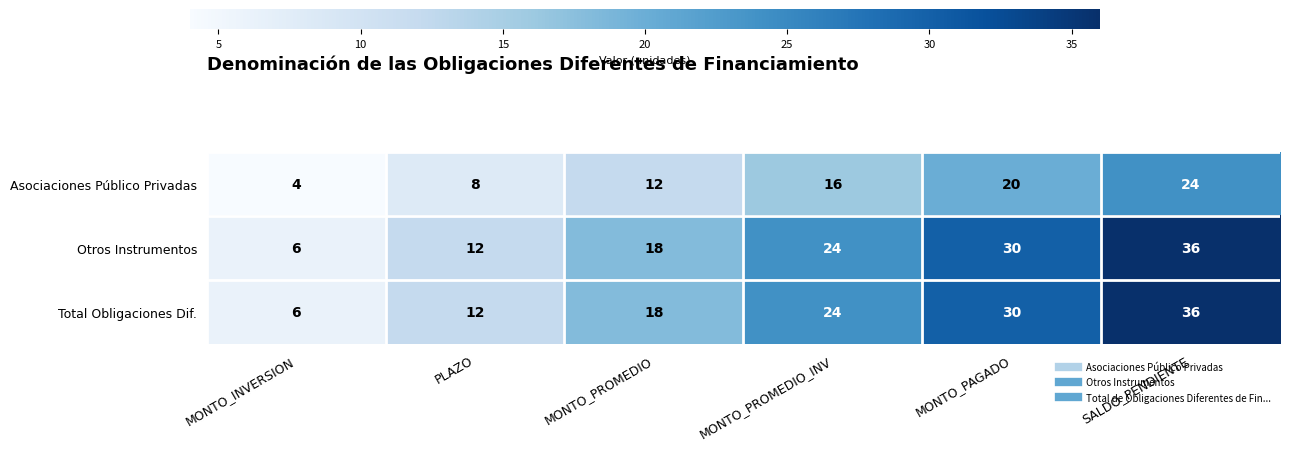

What is the difference between the highest and lowest values at PLAZO?

4